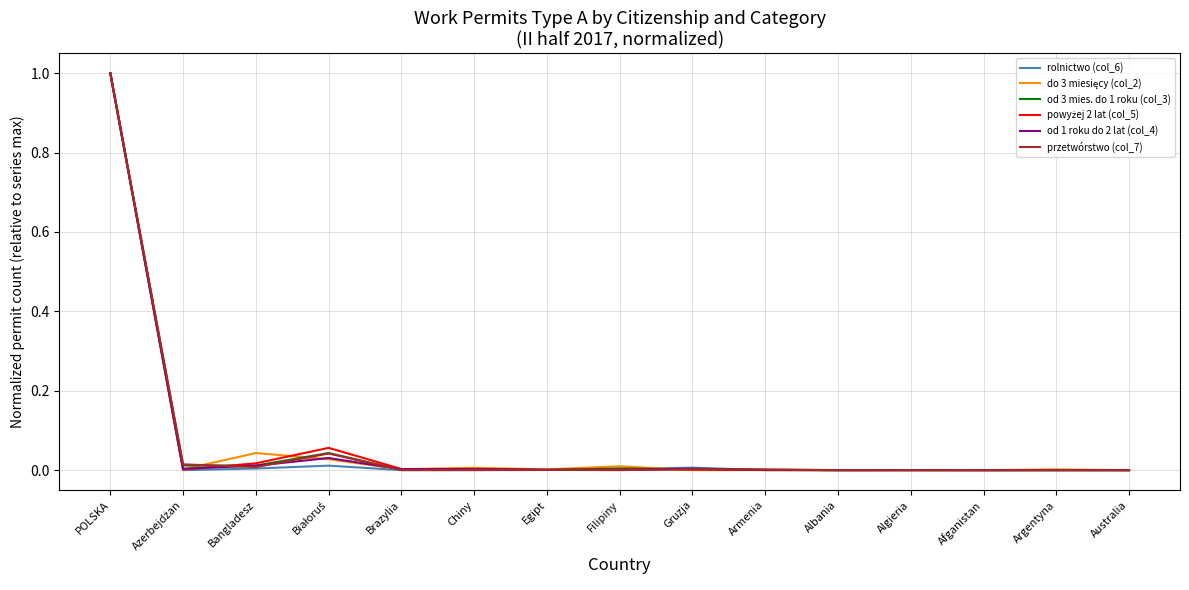

At which category is the sum across all series the highest?

POLSKA